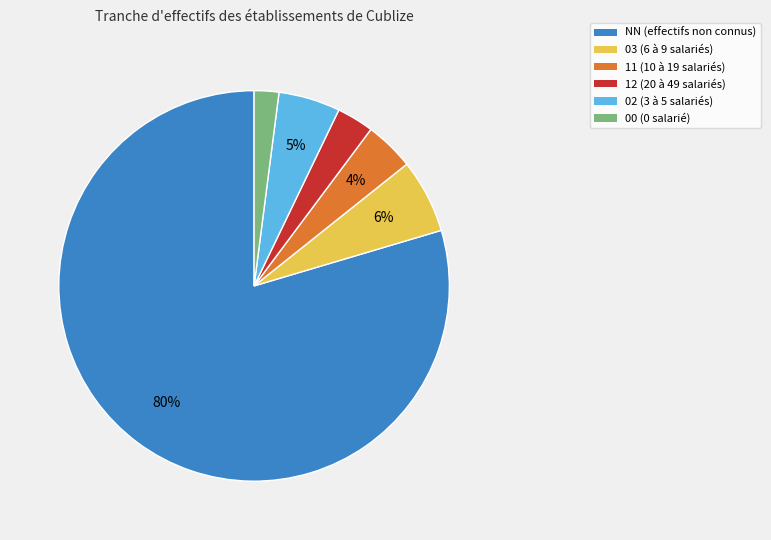

Which category has the smallest portion of the pie?

00